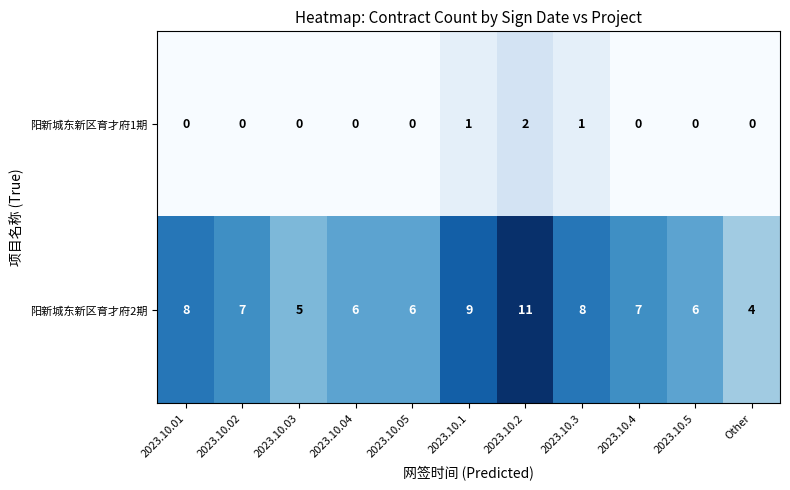

Rank the series by their average value, from lowest to highest.

阳新城东新区育才府1期, 阳新城东新区育才府2期